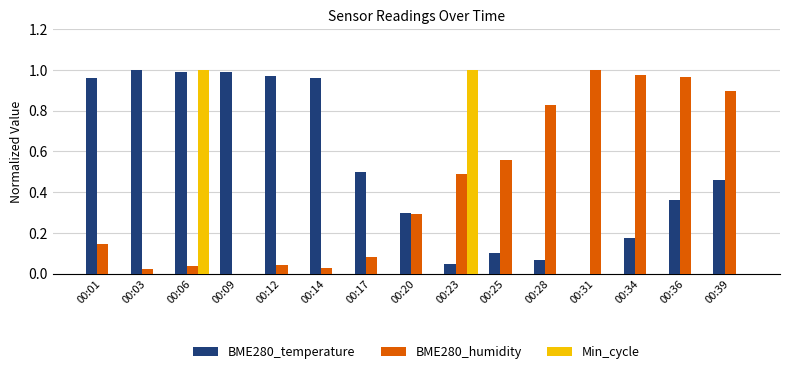

Between 00:23 and 00:28, which series saw the biggest shift?

Min_cycle